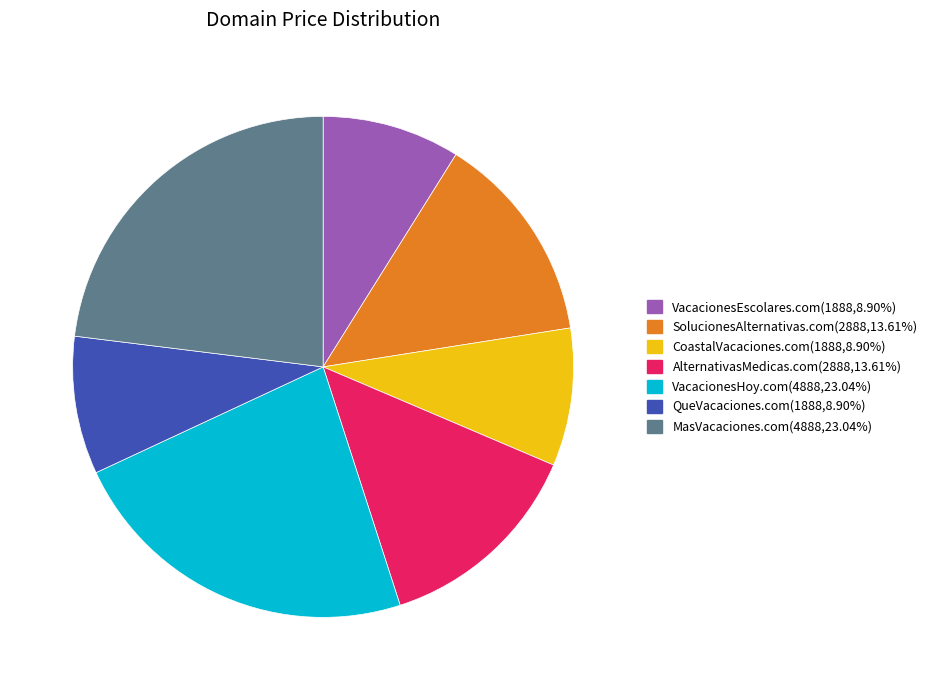

Do VacacionesEscolares.com and CoastalVacaciones.com together represent more than half of the pie?

No